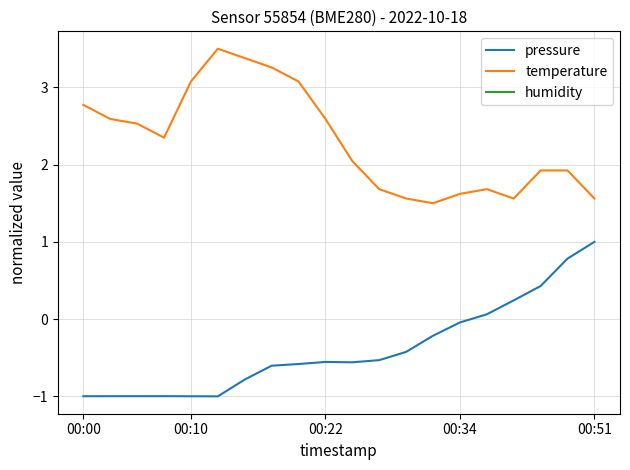

List the series in order of their overall mean, lowest first.

pressure, temperature, humidity